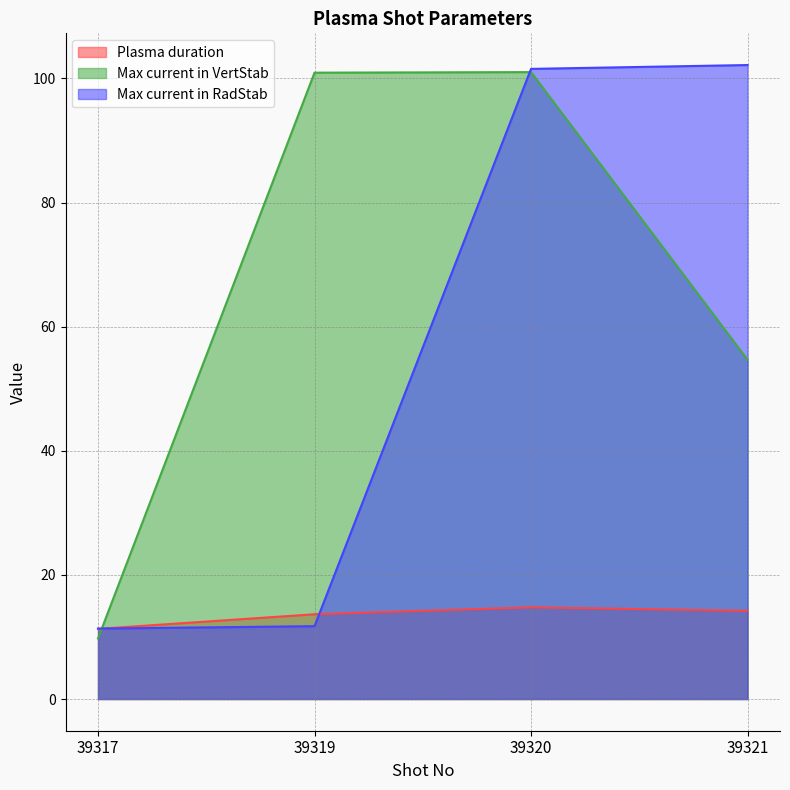

True or false: Max current in VertStab and Plasma duration intersect in this chart.

True